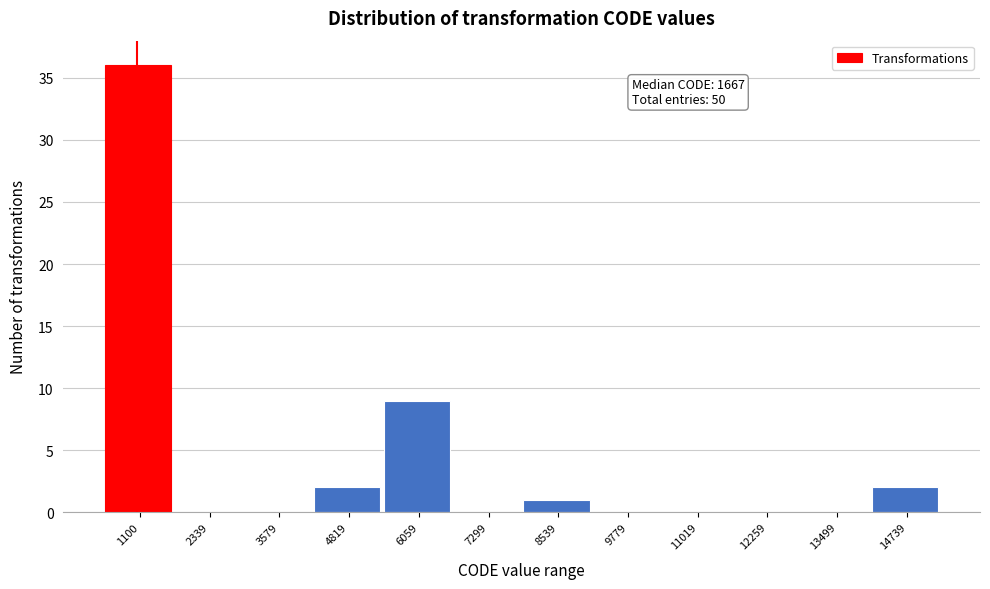

Reading left to right, list all the values displayed in this chart.

1100=36	2339=0	3579=0	4819=2	6059=9	7299=0	8539=1	9779=0	11019=0	12259=0	13499=0	14739=2